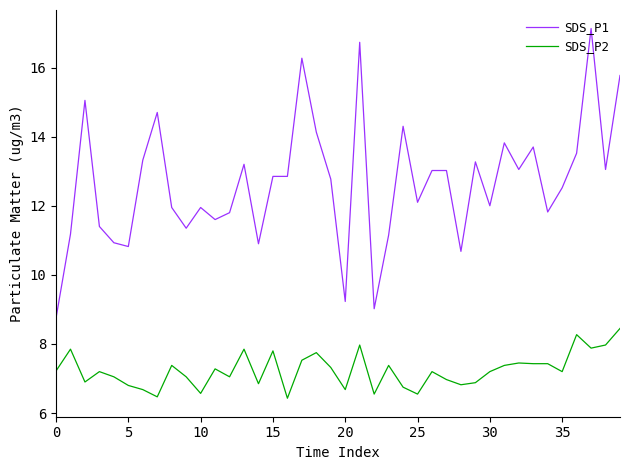

True or false: SDS_P2 and SDS_P1 cross at least once.

False